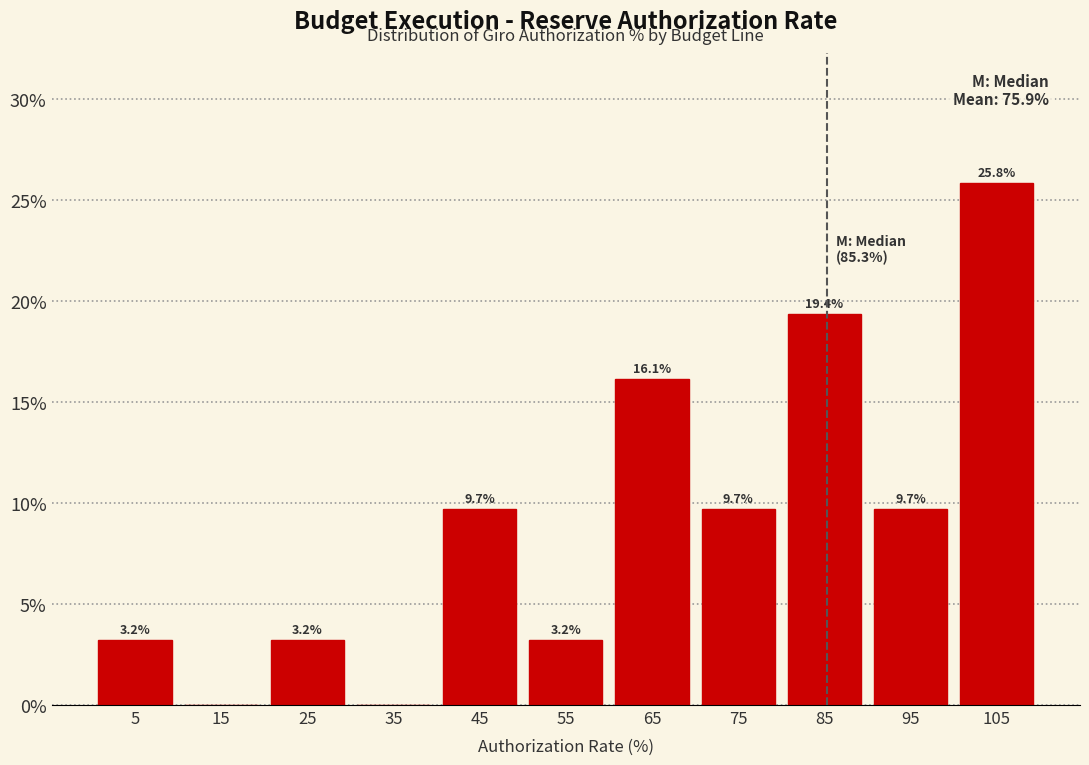

Over which range of the x-axis is the bar tallest?

100 to 110